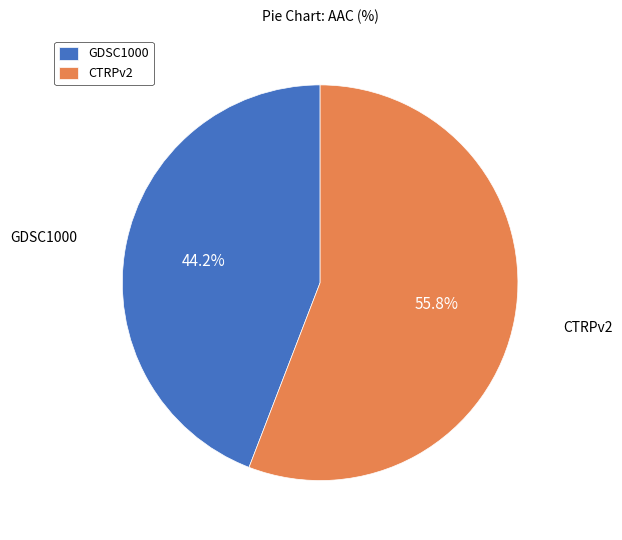

How much of the chart is everything except GDSC1000?

55.8%